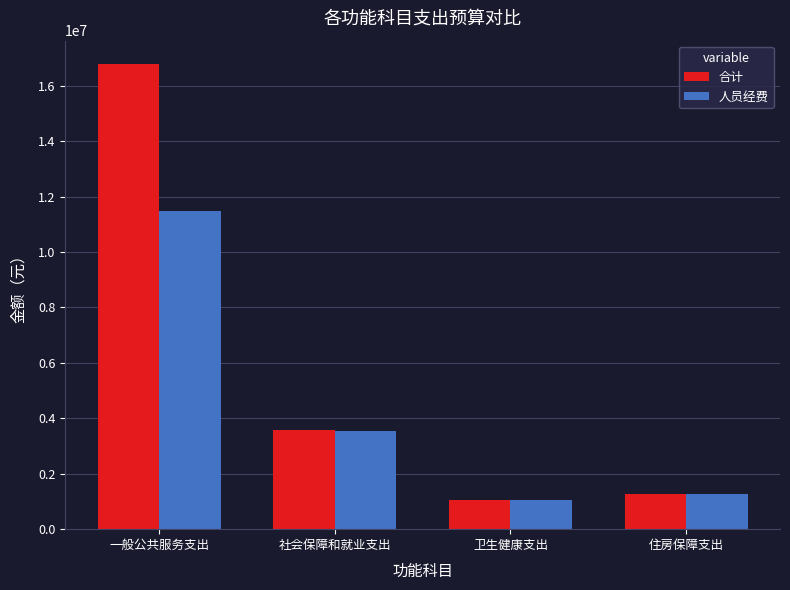

At which label does 合计 first exceed 3594488?

一般公共服务支出